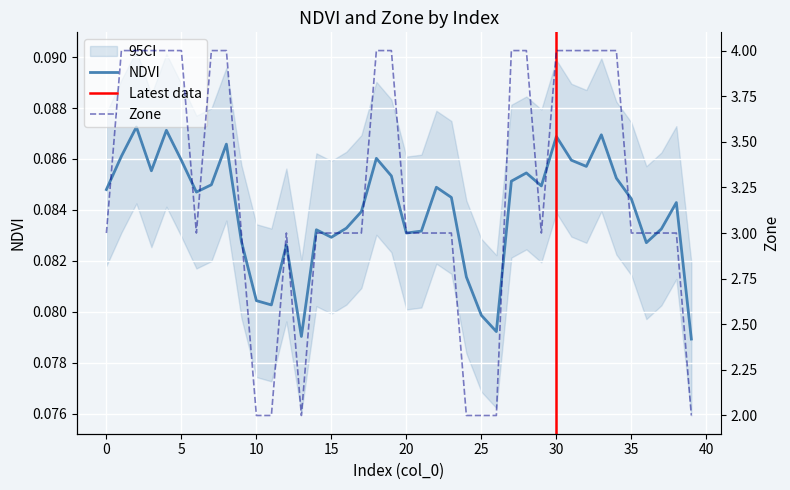

Rank the series at 0 from highest to lowest value.

Zone, NDVI